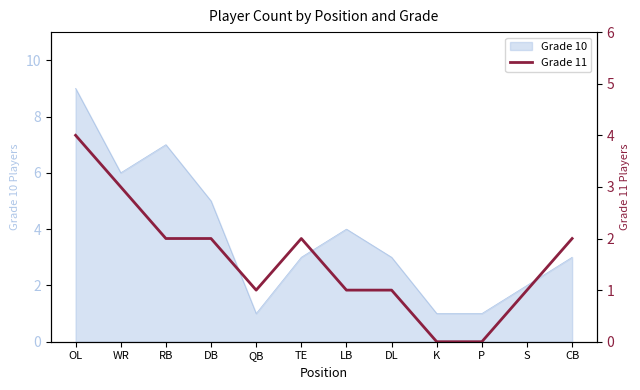

Reading left to right, what are all the values shown in this chart?

OL=4	WR=3	RB=2	DB=2	QB=1	TE=2	LB=1	DL=1	K=0	P=0	S=1	CB=2